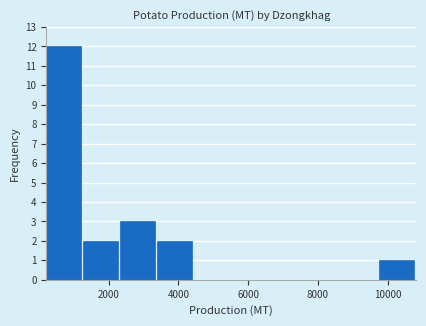

How tall is the bar that spans 1200 to 2400 on the x-axis? Neither the bar edges nor the heights are printed on the chart, so give them approximately, as read against the axes.

2